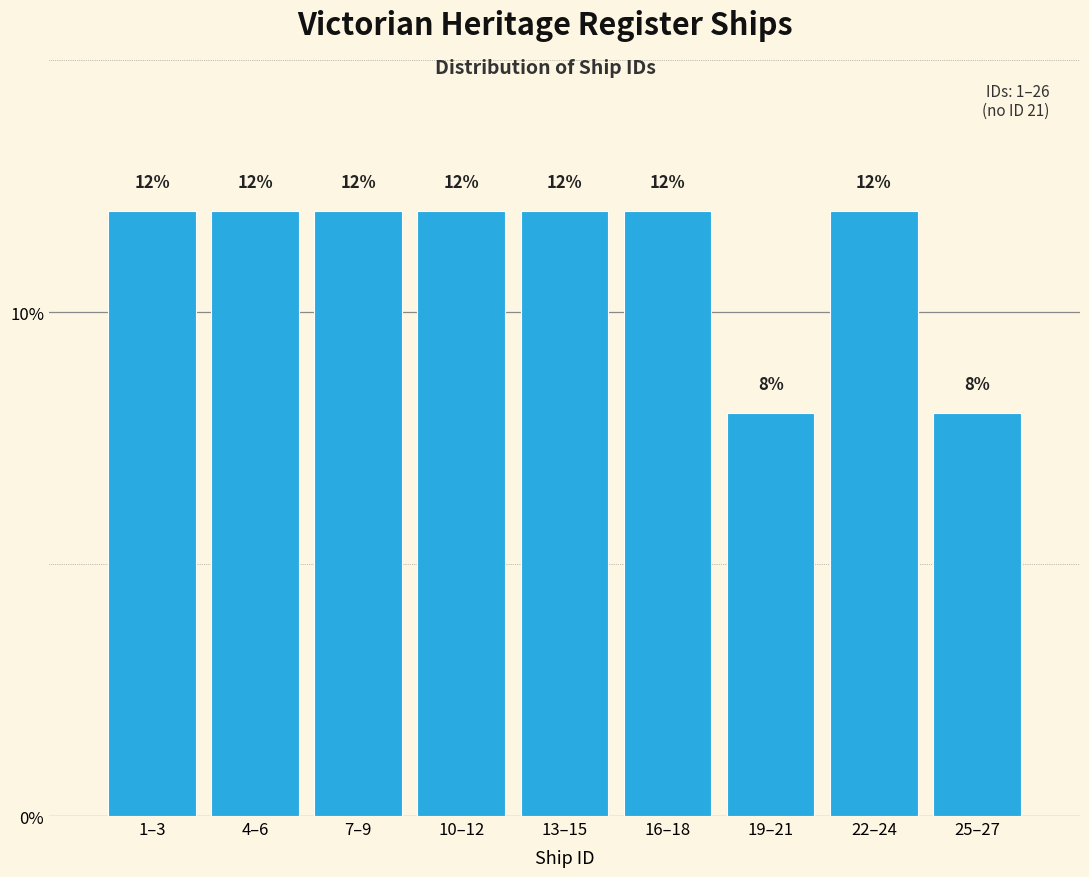

Reading left to right, what are all the values shown in this chart?

12	12	12	12	12	12	8	12	8